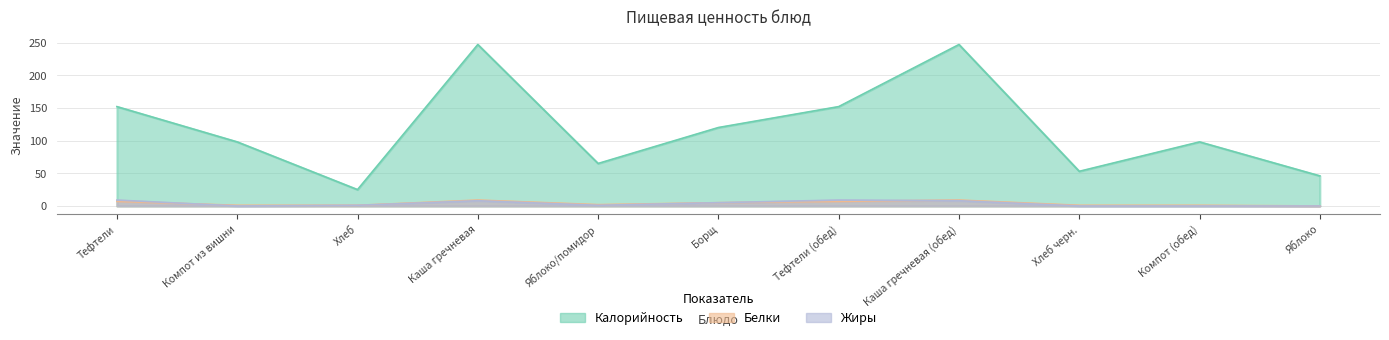

Where do Жиры and Белки first cross each other?

Тефтели and Компот из вишни